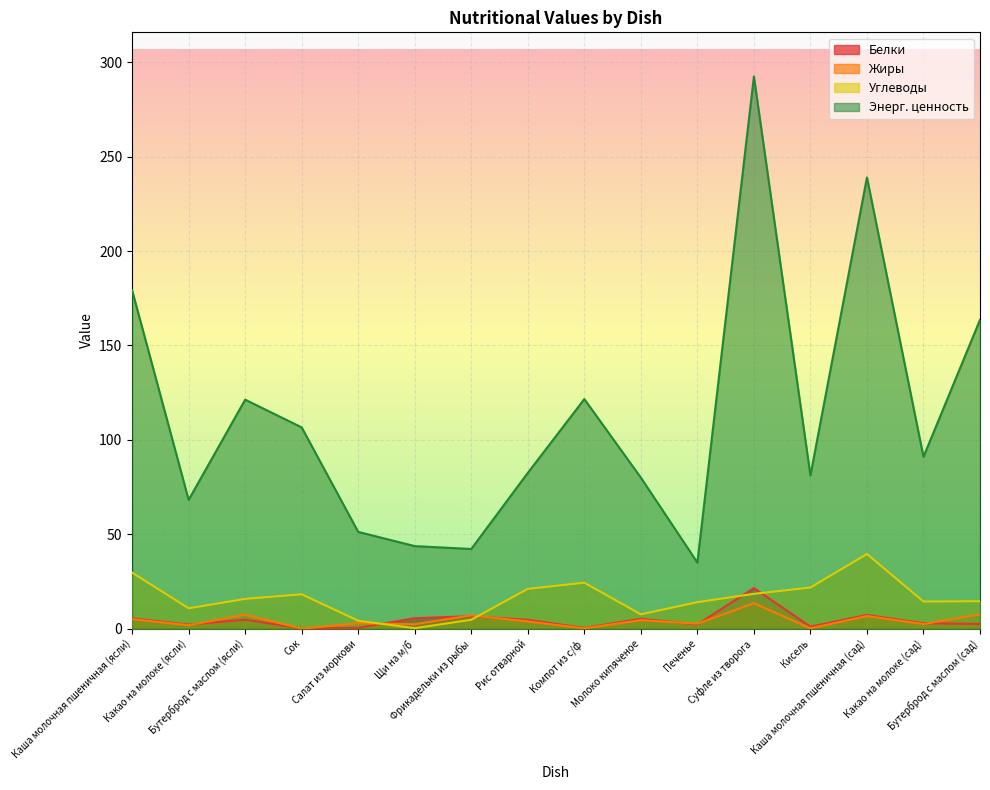

Is it true that Энерг. ценность equals 27.6 at Молоко кипяченое?

False